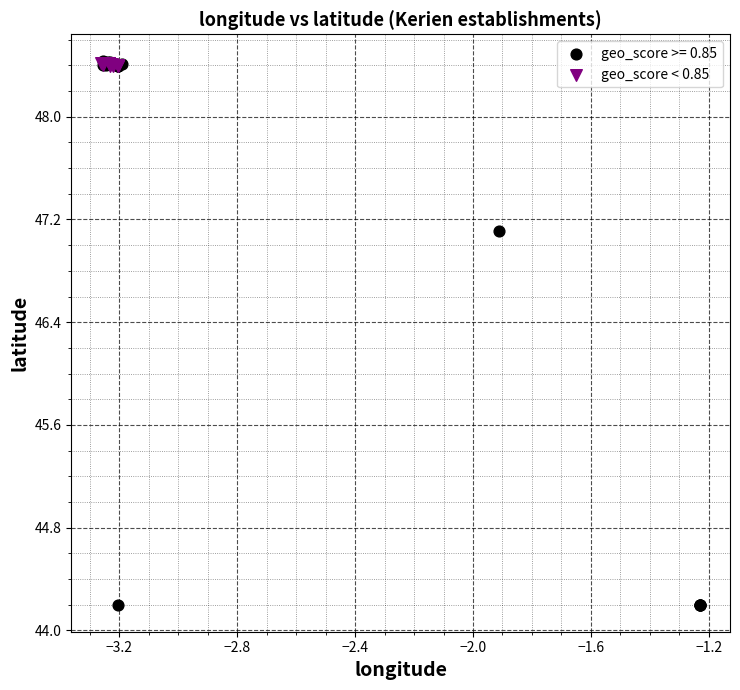

Which series has the largest Y range (max minus min)?

geo_score >= 0.85